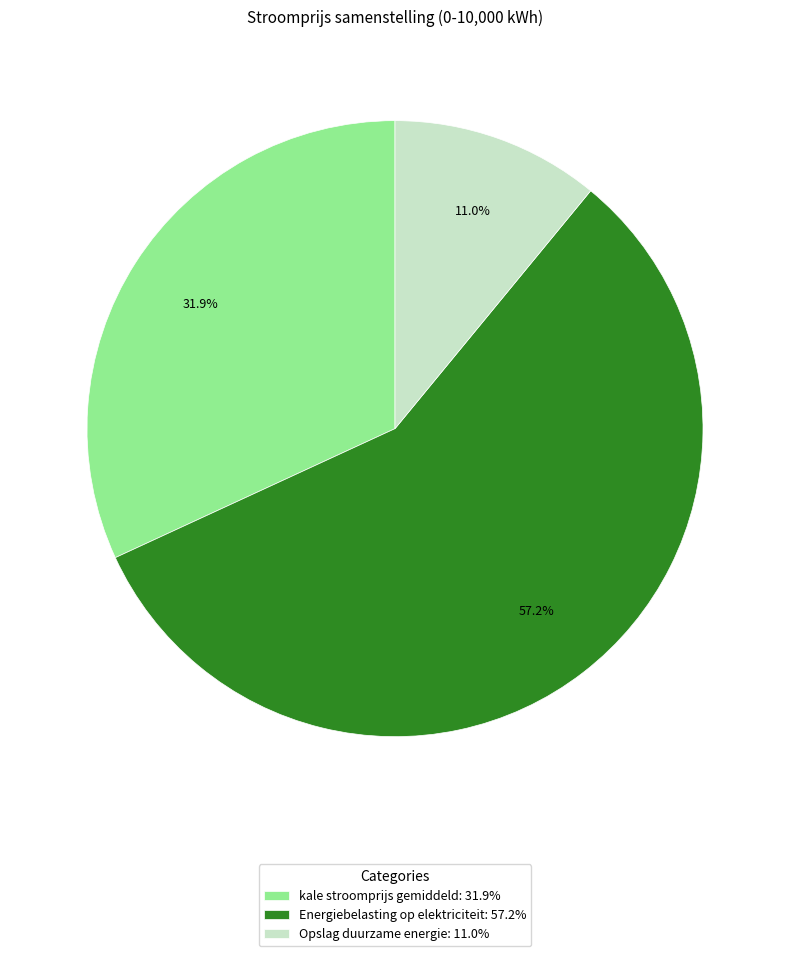

Is Energiebelasting op elektriciteit the majority of the pie?

Yes